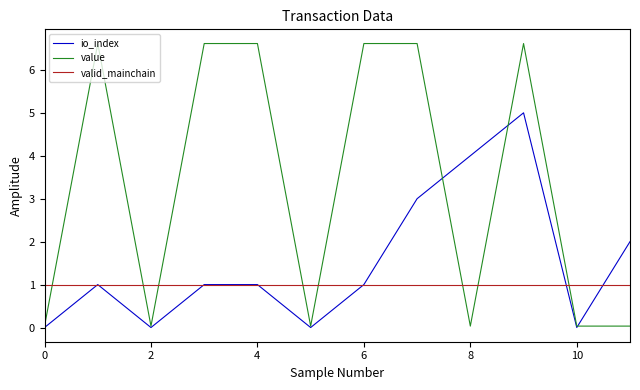

What is the sum of all io_index values?

18.0